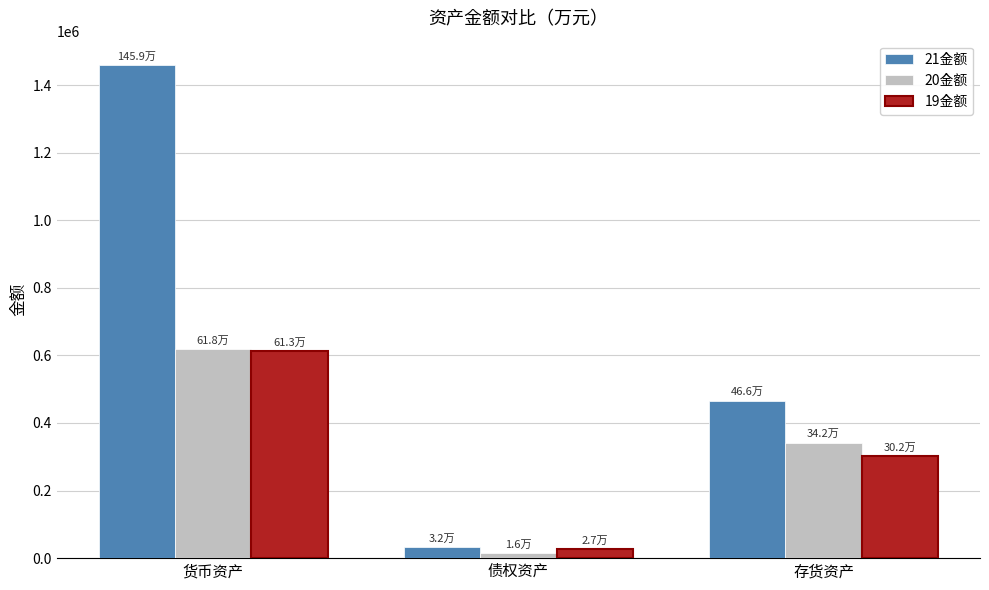

What is the value of the 21金额 bar at the 1st from the left?

1458602.7